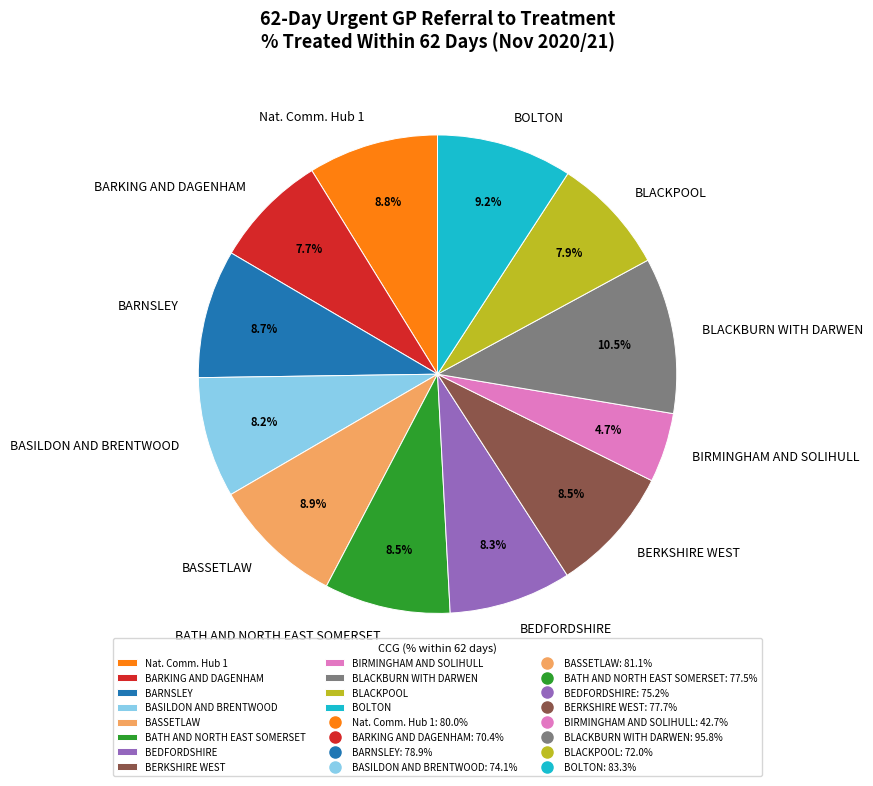

What is the largest slice in the pie chart?

BLACKBURN WITH DARWEN